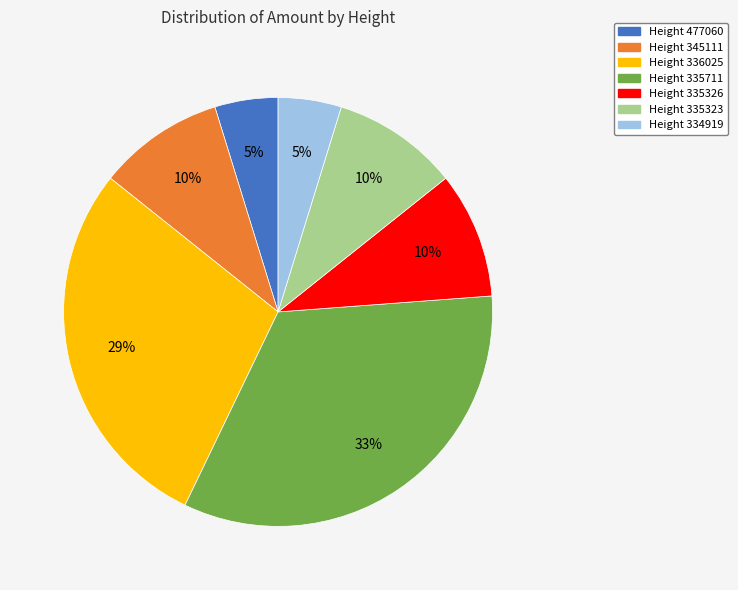

To the nearest percent, what is the average slice percentage?

14%